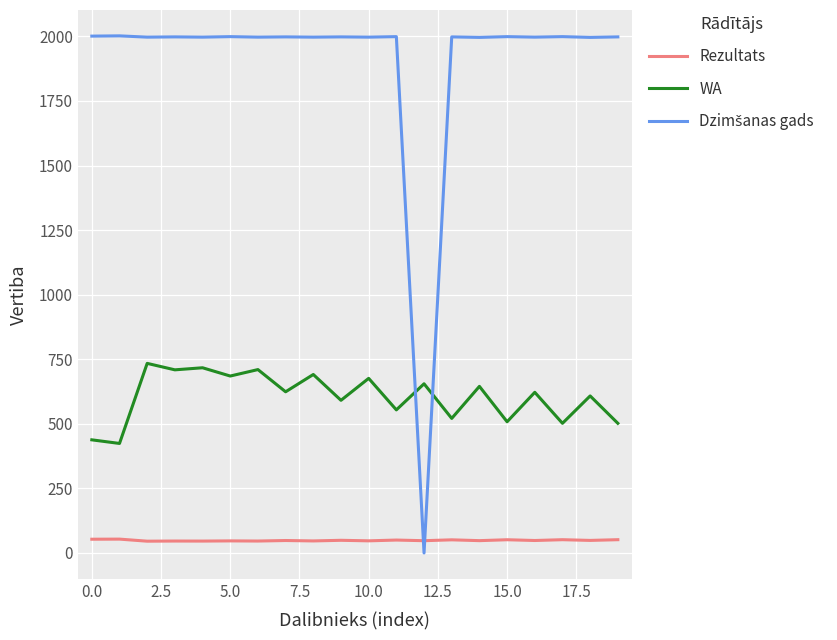

What is the highest value of the Rezultats series?

53.6